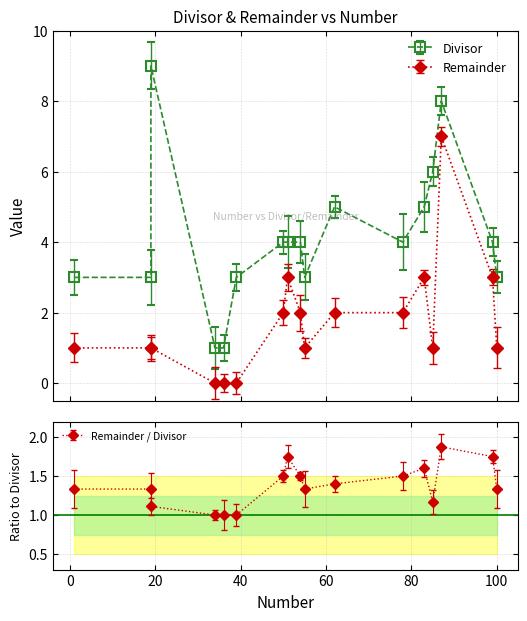

Is the value of Divisor at 62 greater than the value of Remainder at 39?

Yes